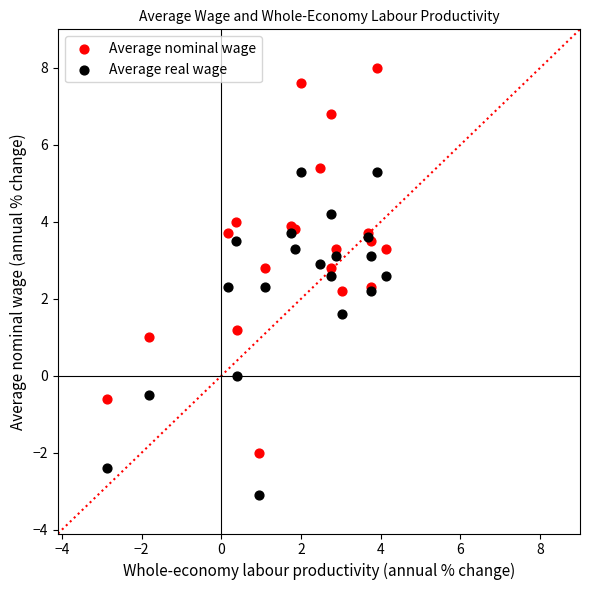

Which series reaches the maximum Y coordinate?

Average nominal wage